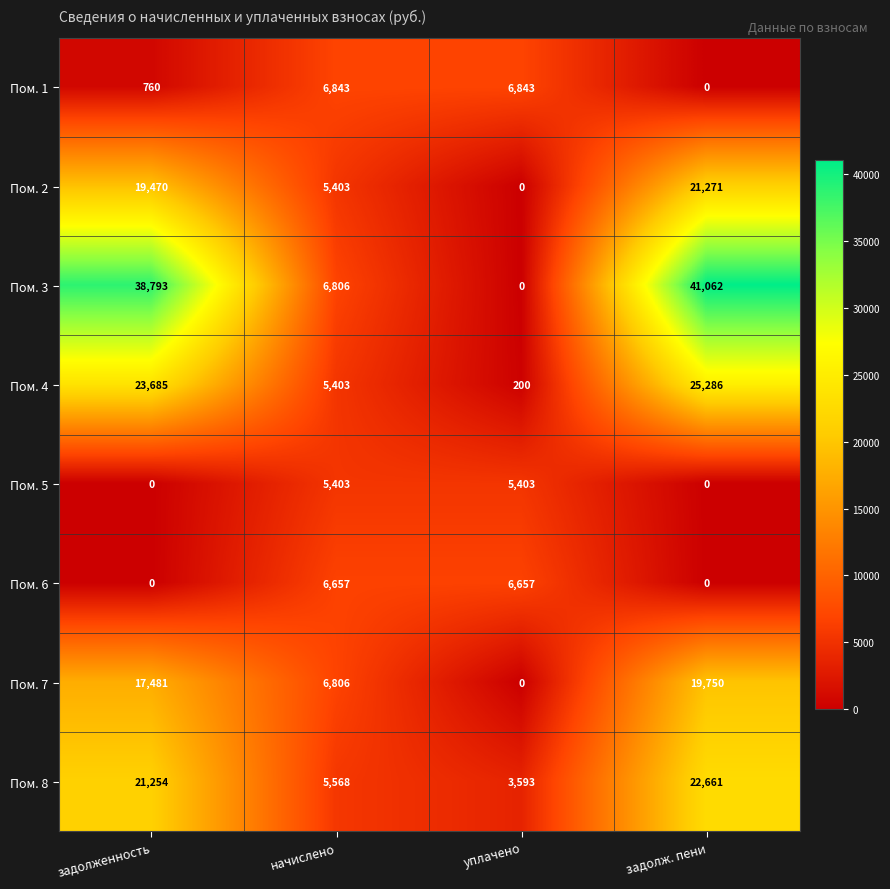

What is the difference between the highest and lowest values at задолж. пени?

41062